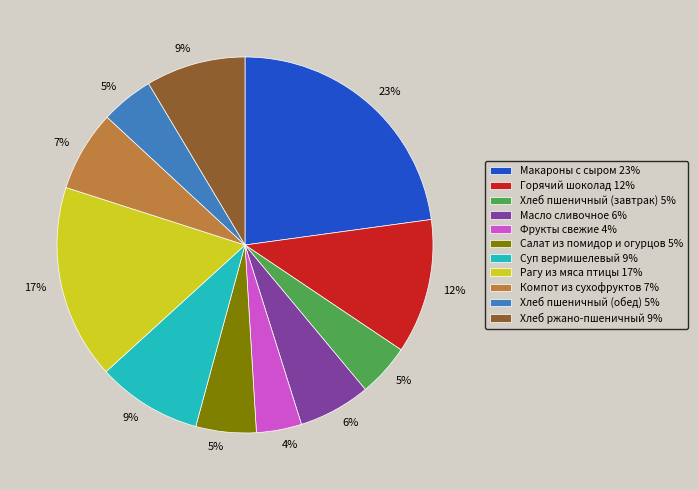

Which category has the smallest portion of the pie?

Фрукты свежие